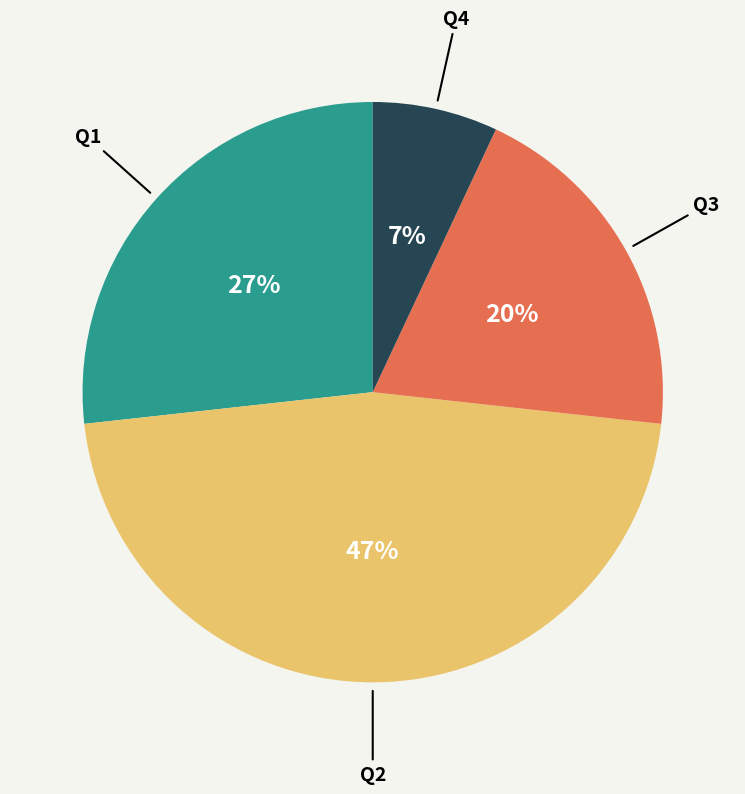

Count the number of slices in the pie.

4